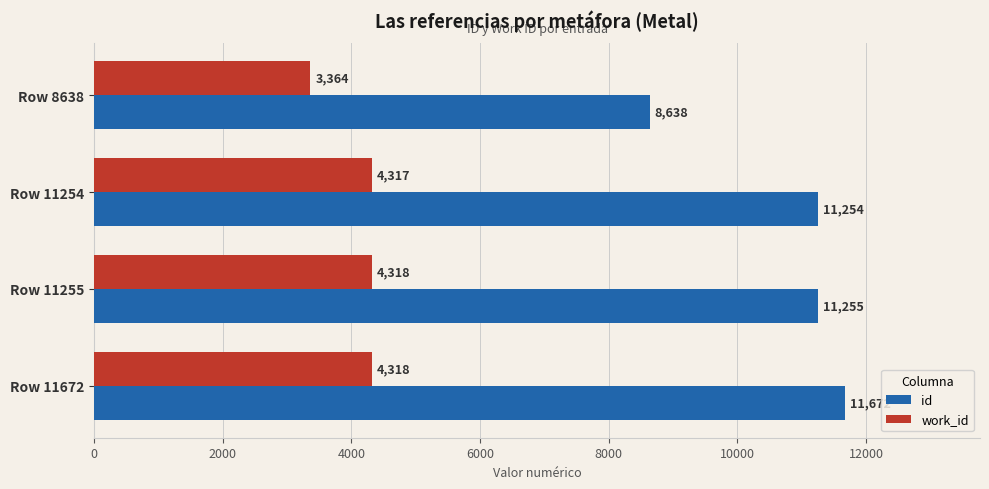

At how many categories does at least one series exceed 3693?

4